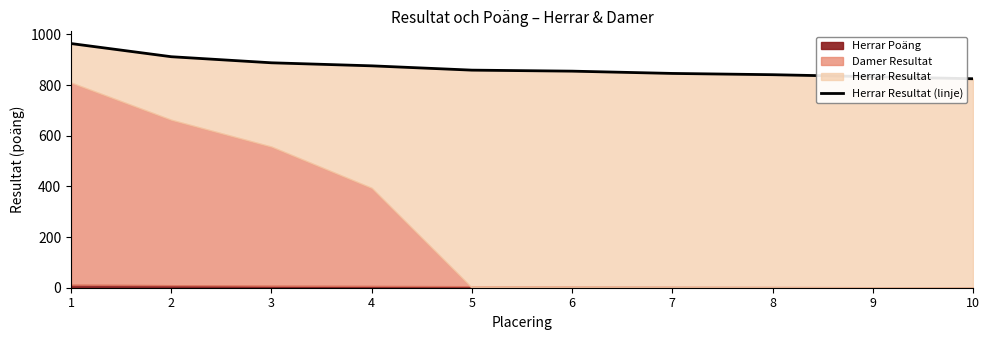

How many lines are shown in the chart?

1